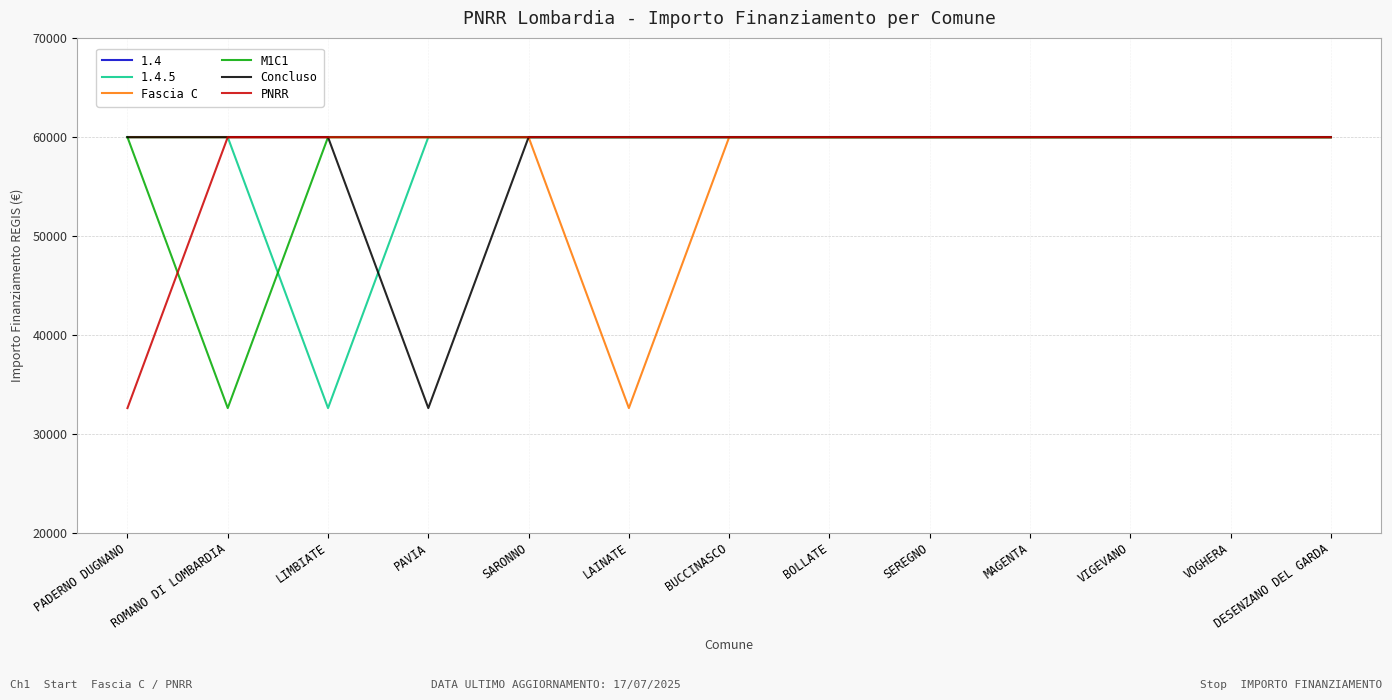

What is the difference between the highest and lowest values at ROMANO DI LOMBARDIA?

27377